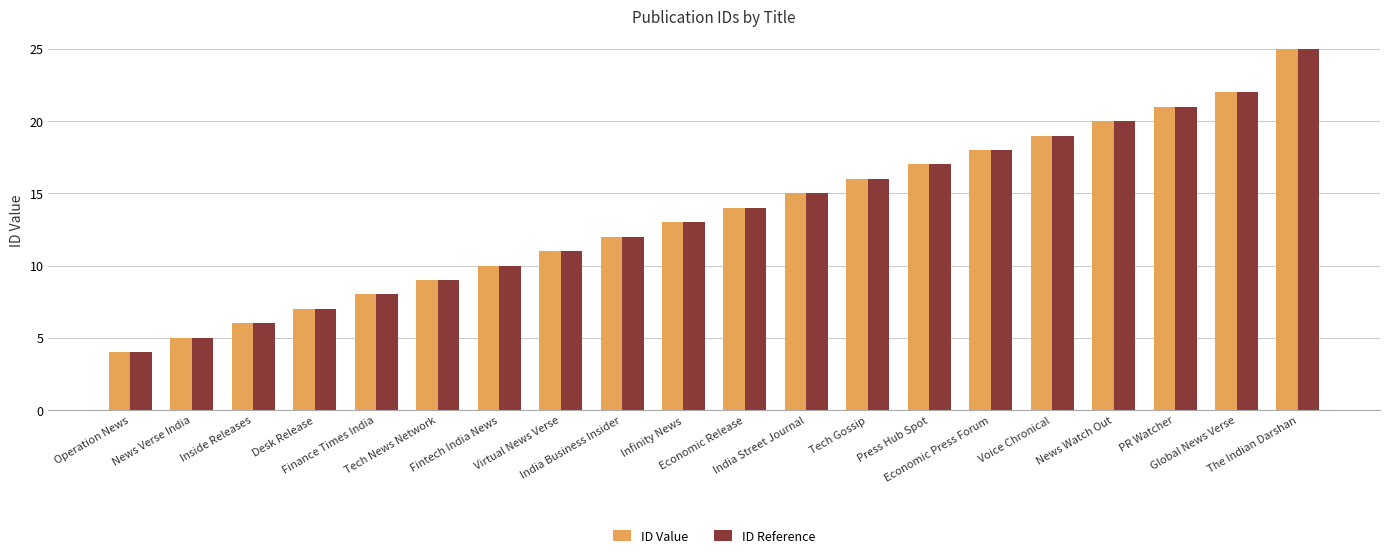

What position from the right is Voice Chronical?

5